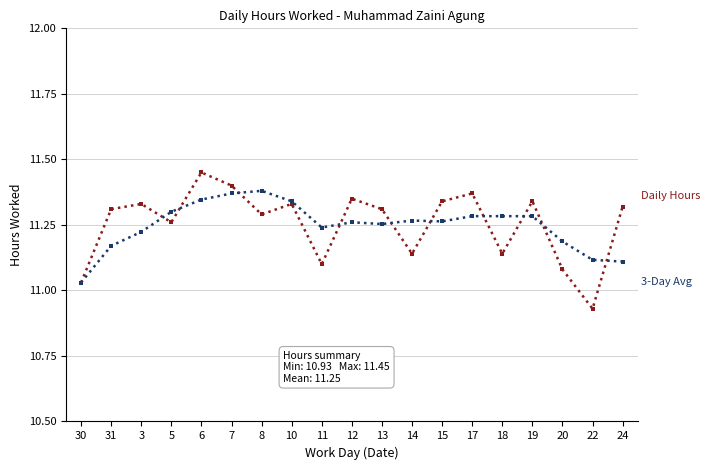

What is the label of the 1st point from the right?

24